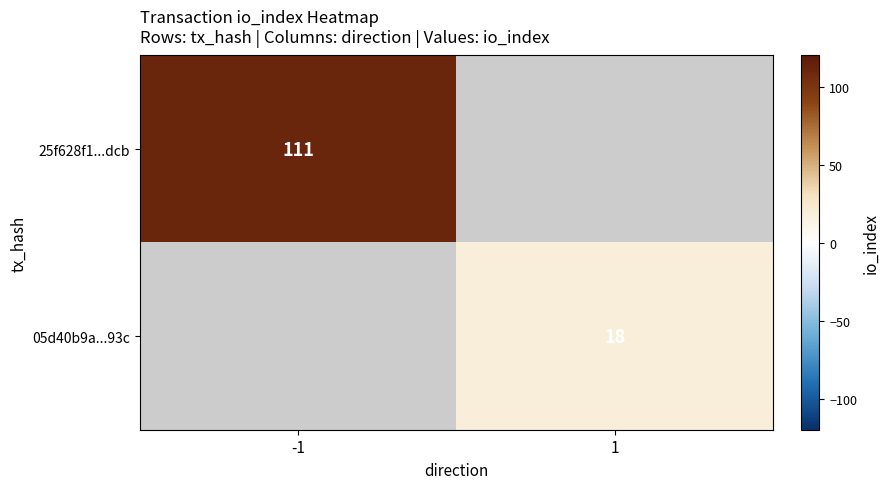

True or false: 25f628f1...dcb has a value of 59 at -1.

False